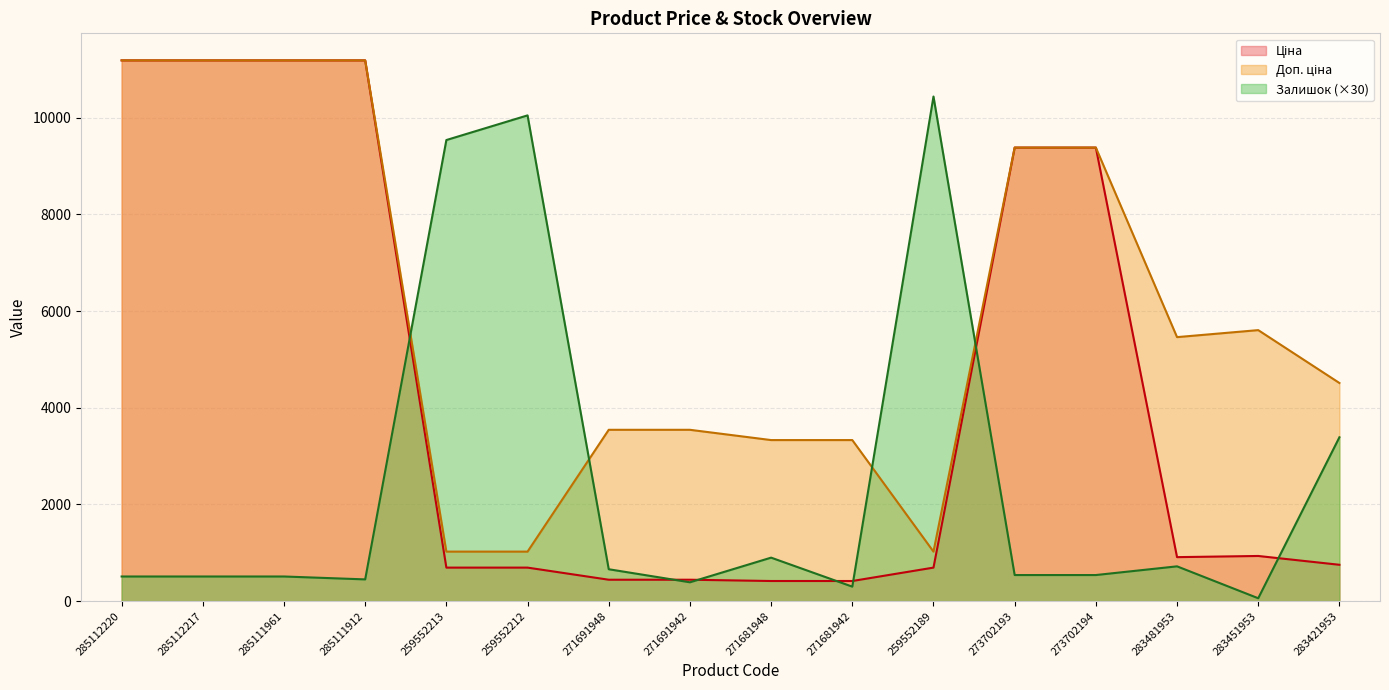

How many values in the Доп. ціна series are below 5462?

8